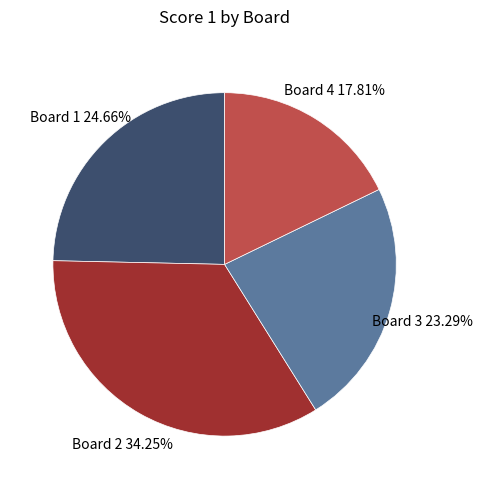

Which slice is the largest?

Board 2